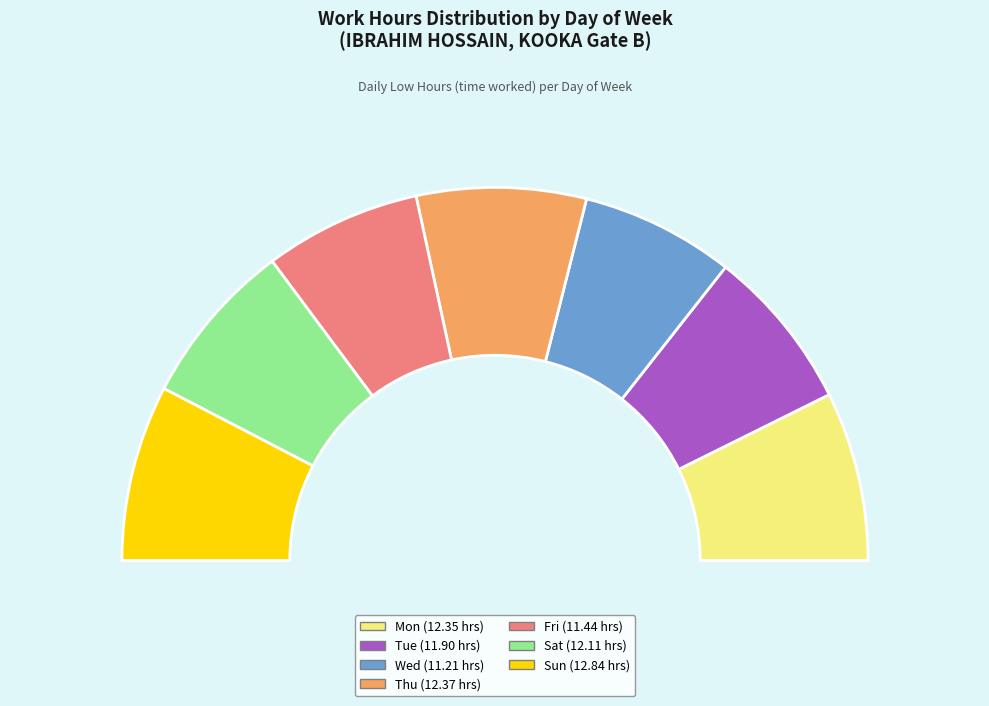

True or false: Mon accounts for 15% of the total.

True